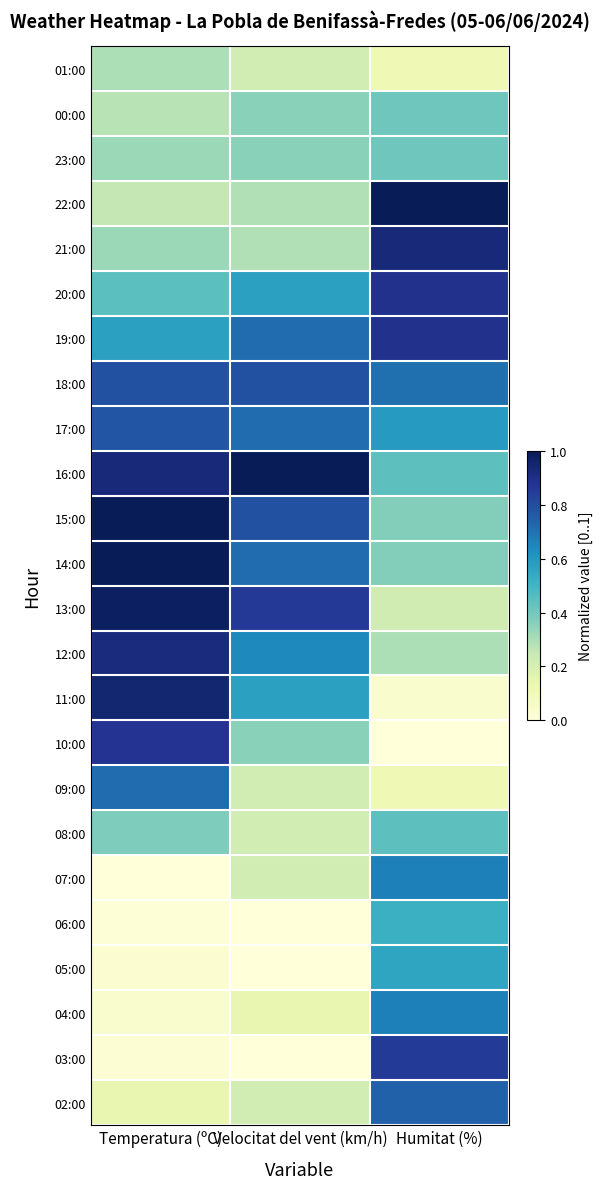

Reading left to right, extract all data points from this chart.

01:00: Temperatura (ºC)=0.3	Velocitat del vent (km/h)=0.2	Humitat (%)=0.1
00:00: Temperatura (ºC)=0.3	Velocitat del vent (km/h)=0.4	Humitat (%)=0.4
23:00: Temperatura (ºC)=0.3	Velocitat del vent (km/h)=0.4	Humitat (%)=0.4
22:00: Temperatura (ºC)=0.3	Velocitat del vent (km/h)=0.3	Humitat (%)=1.0
21:00: Temperatura (ºC)=0.3	Velocitat del vent (km/h)=0.3	Humitat (%)=0.9
20:00: Temperatura (ºC)=0.4	Velocitat del vent (km/h)=0.6	Humitat (%)=0.9
19:00: Temperatura (ºC)=0.6	Velocitat del vent (km/h)=0.7	Humitat (%)=0.9
18:00: Temperatura (ºC)=0.8	Velocitat del vent (km/h)=0.8	Humitat (%)=0.7
17:00: Temperatura (ºC)=0.8	Velocitat del vent (km/h)=0.7	Humitat (%)=0.6
16:00: Temperatura (ºC)=0.9	Velocitat del vent (km/h)=1.0	Humitat (%)=0.4
15:00: Temperatura (ºC)=1.0	Velocitat del vent (km/h)=0.8	Humitat (%)=0.4
14:00: Temperatura (ºC)=1.0	Velocitat del vent (km/h)=0.7	Humitat (%)=0.4
13:00: Temperatura (ºC)=1.0	Velocitat del vent (km/h)=0.9	Humitat (%)=0.2
12:00: Temperatura (ºC)=0.9	Velocitat del vent (km/h)=0.6	Humitat (%)=0.3
11:00: Temperatura (ºC)=0.9	Velocitat del vent (km/h)=0.6	Humitat (%)=0.0
10:00: Temperatura (ºC)=0.9	Velocitat del vent (km/h)=0.4	Humitat (%)=0.0
09:00: Temperatura (ºC)=0.7	Velocitat del vent (km/h)=0.2	Humitat (%)=0.1
08:00: Temperatura (ºC)=0.4	Velocitat del vent (km/h)=0.2	Humitat (%)=0.4
07:00: Temperatura (ºC)=0.0	Velocitat del vent (km/h)=0.2	Humitat (%)=0.7
06:00: Temperatura (ºC)=0.0	Velocitat del vent (km/h)=0.0	Humitat (%)=0.5
05:00: Temperatura (ºC)=0.0	Velocitat del vent (km/h)=0.0	Humitat (%)=0.6
04:00: Temperatura (ºC)=0.0	Velocitat del vent (km/h)=0.1	Humitat (%)=0.7
03:00: Temperatura (ºC)=0.0	Velocitat del vent (km/h)=0.0	Humitat (%)=0.9
02:00: Temperatura (ºC)=0.1	Velocitat del vent (km/h)=0.2	Humitat (%)=0.7